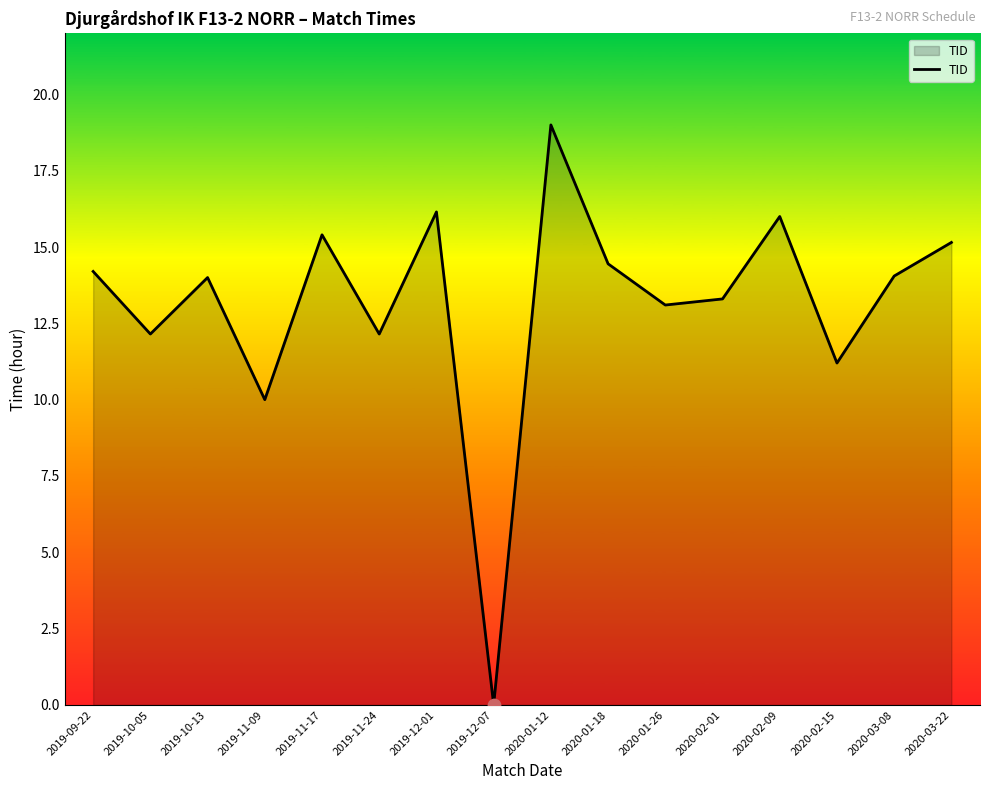

What is the change in value from 2019-11-09 to 2020-01-26?

+3.1